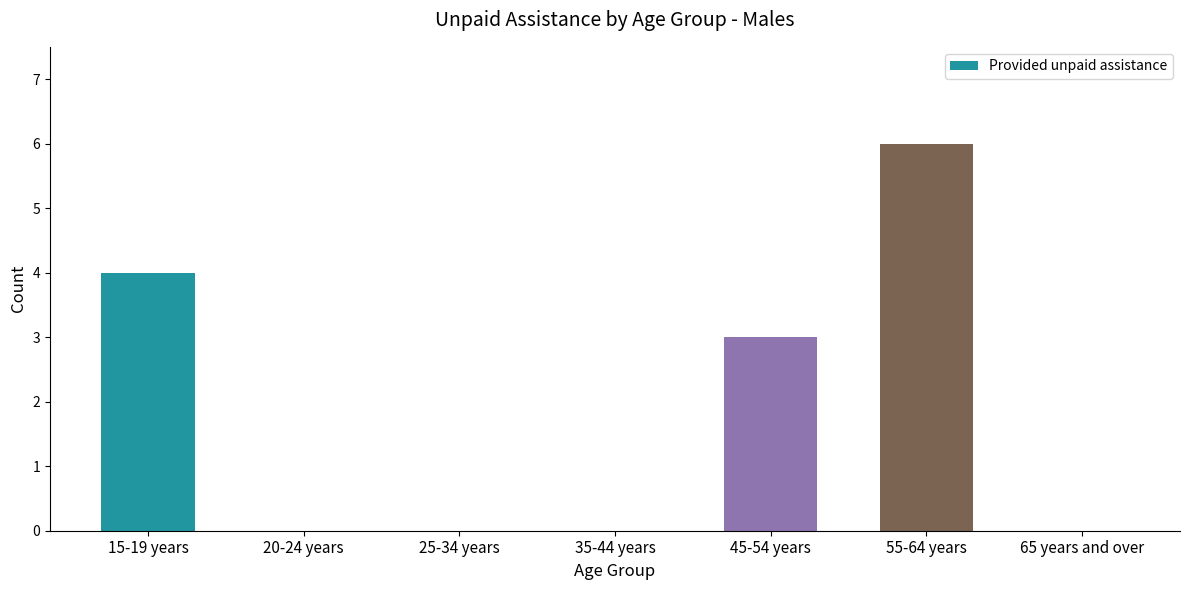

What is the ratio of the value at 15-19 years to the value at 45-54 years?

1.3